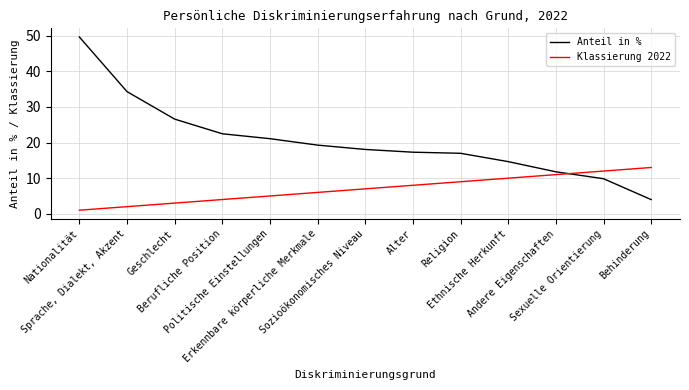

Which series has the largest total across all categories?

Anteil in %